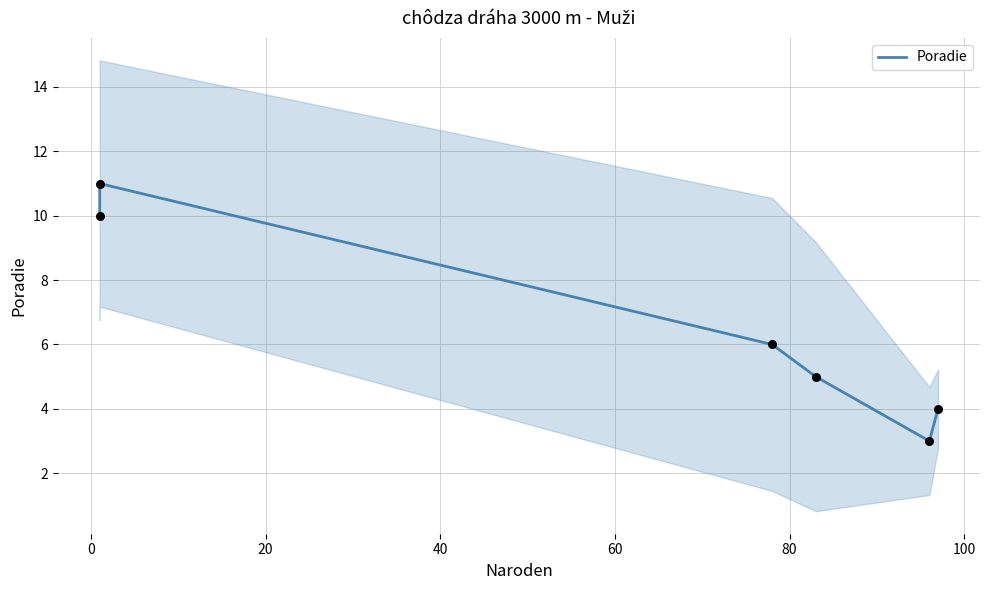

What is the ratio of the value at 40 to the value at 0?

0.5